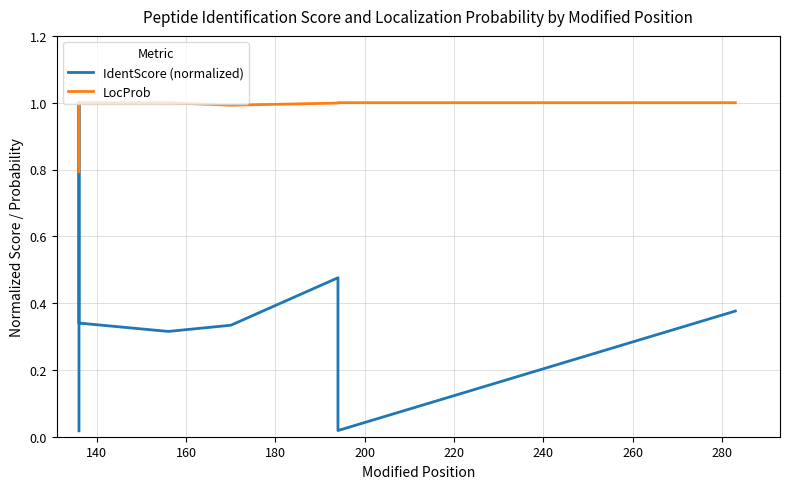

The LocProb series shows 1.3 at 260. True or false?

False